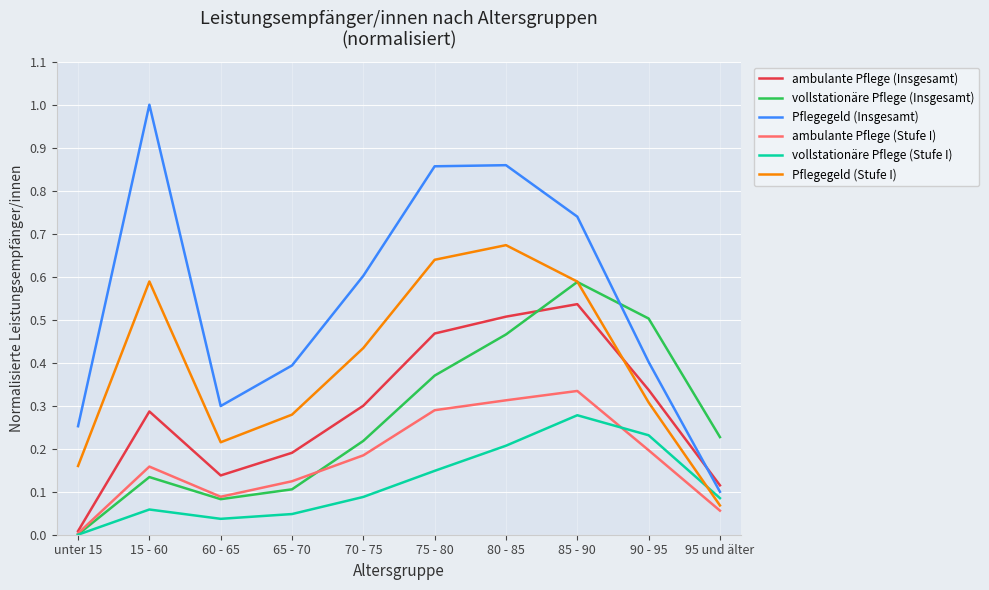

True or false: Pflegegeld (Insgesamt) has a value of 0.4 at 60 - 65.

False